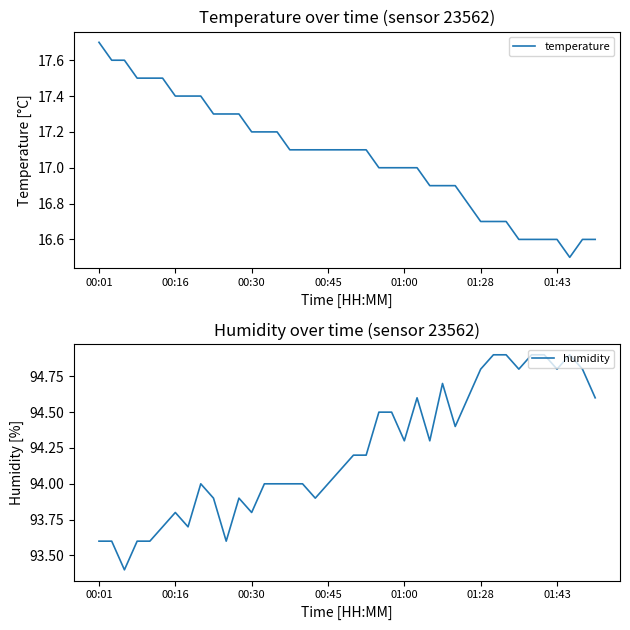

True or false: humidity has a value of 93.8 at 00:30.

True